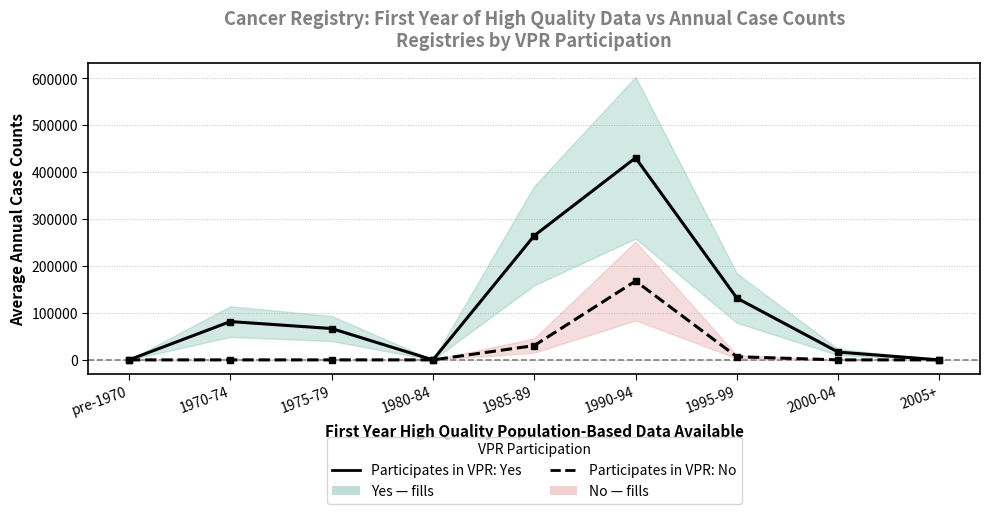

The value of Participates in VPR: Yes at 1975-79 is 66775. True or false?

True